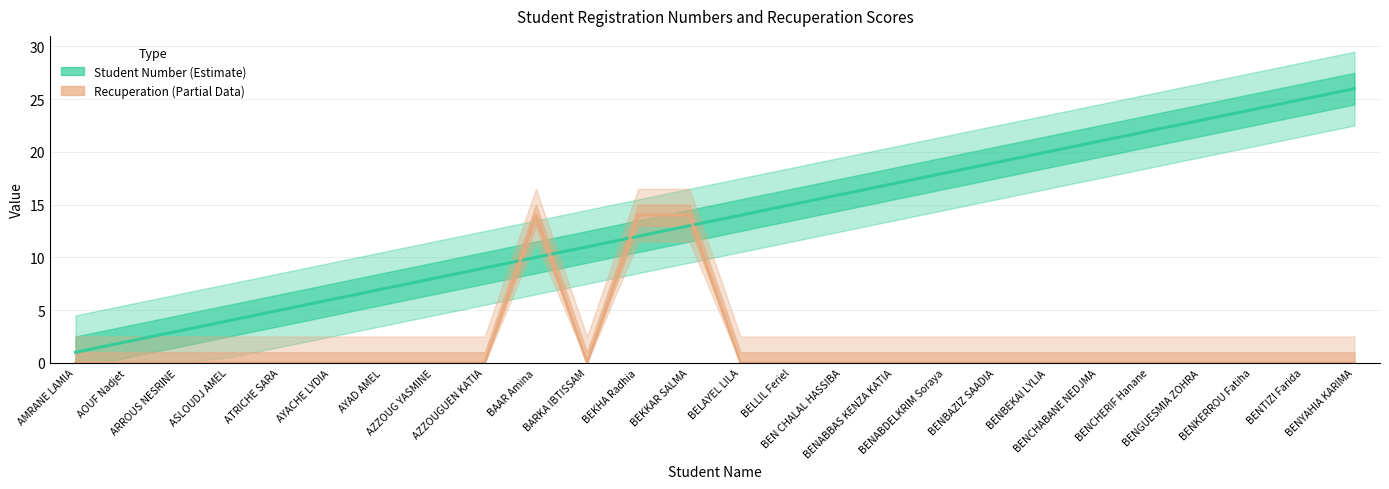

Is it true that Recuperation (Estimate based on partial data) equals 8 at BELAYEL LILA?

False